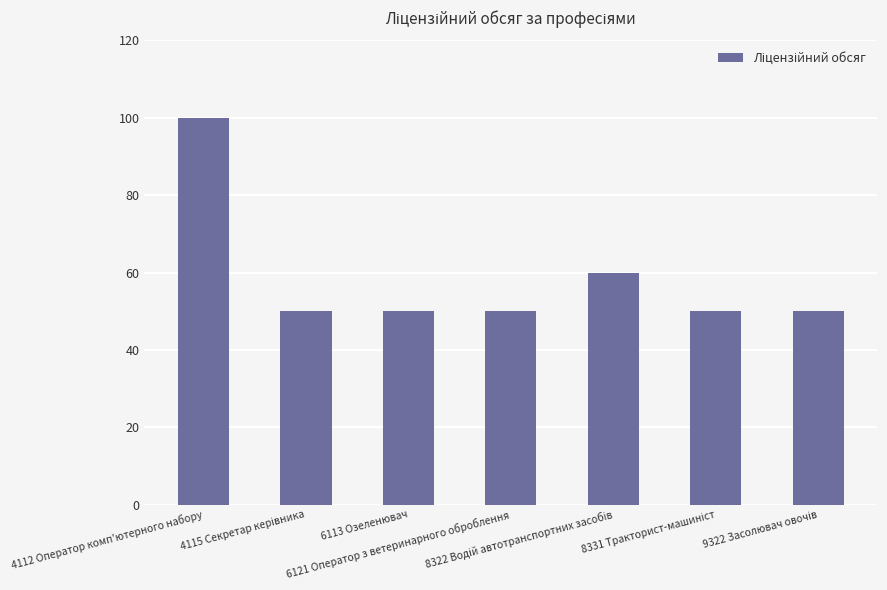

What is the value of the 2nd bar from the left?

50